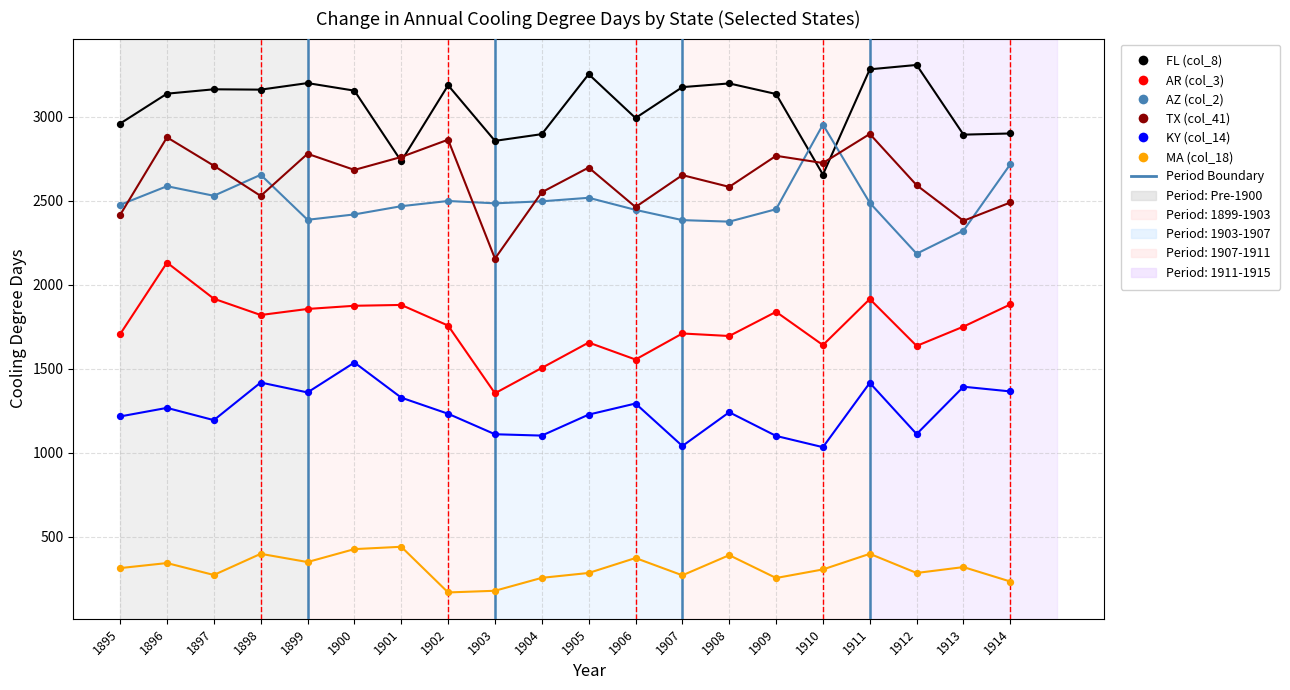

Which series contains the highest Y value?

FL (col_8)